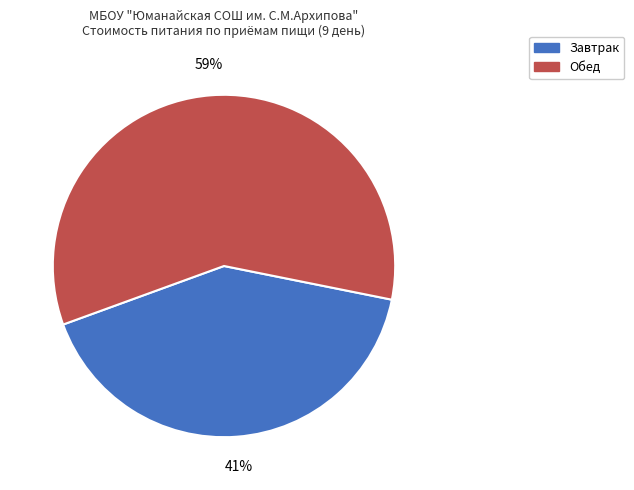

To the nearest percent, what is the average slice percentage?

50%